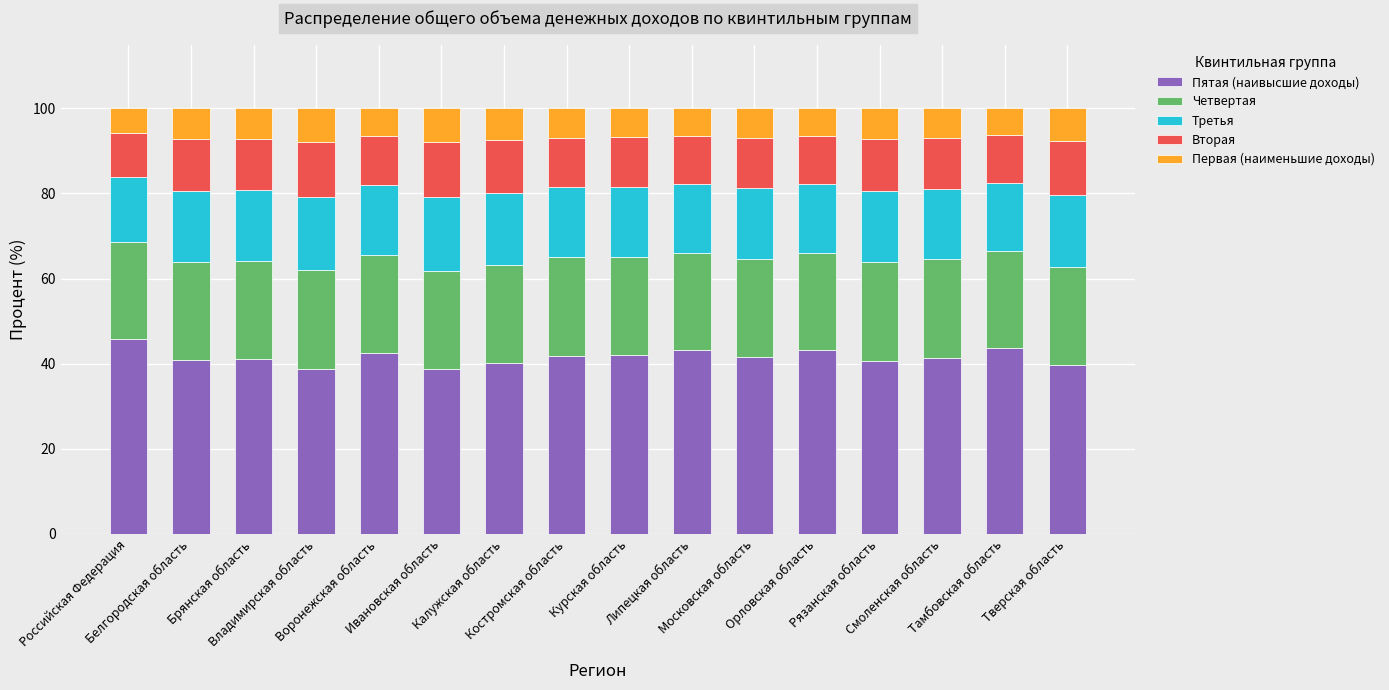

The value of Пятая (наивысшие доходы) at Владимирская область is 38.8. True or false?

True